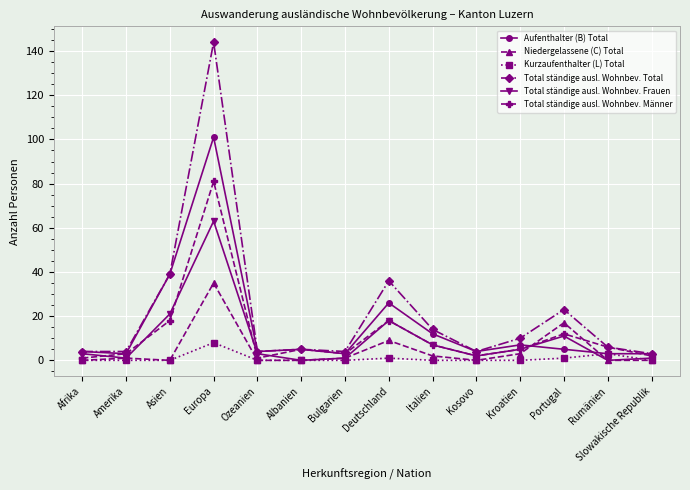

What is the difference between the maximum and minimum values in the Kurzaufenthalter (L) Total series?

8